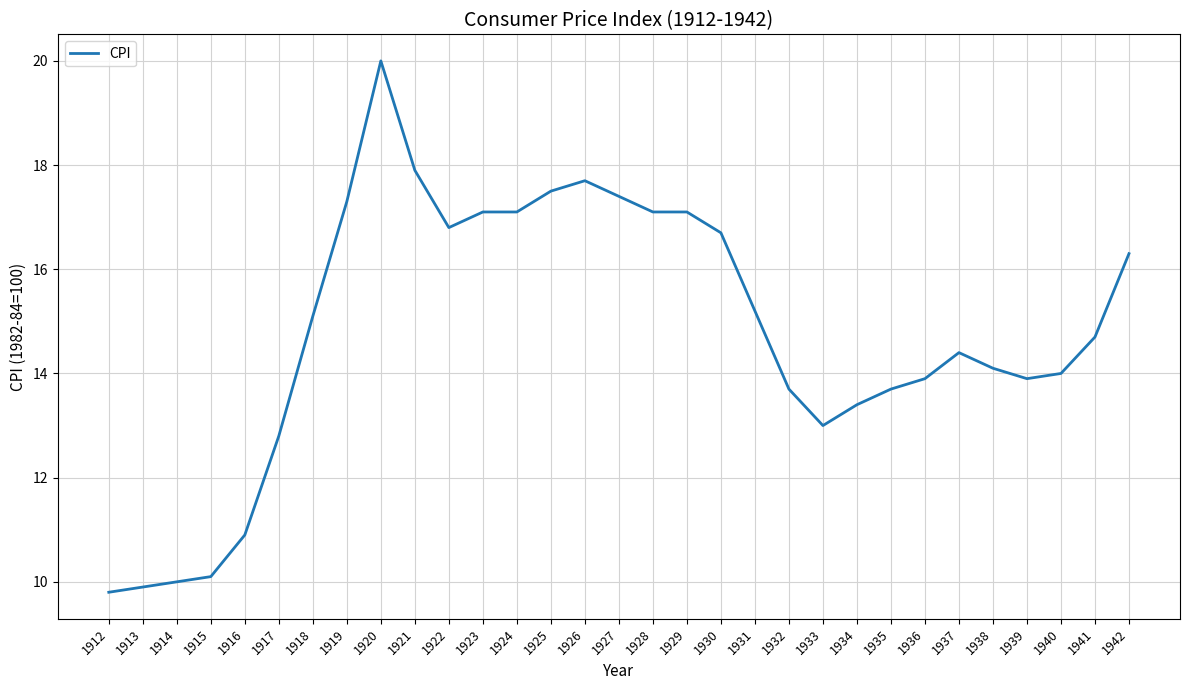

True or false: there are more than 0 points higher than both neighbors.

True